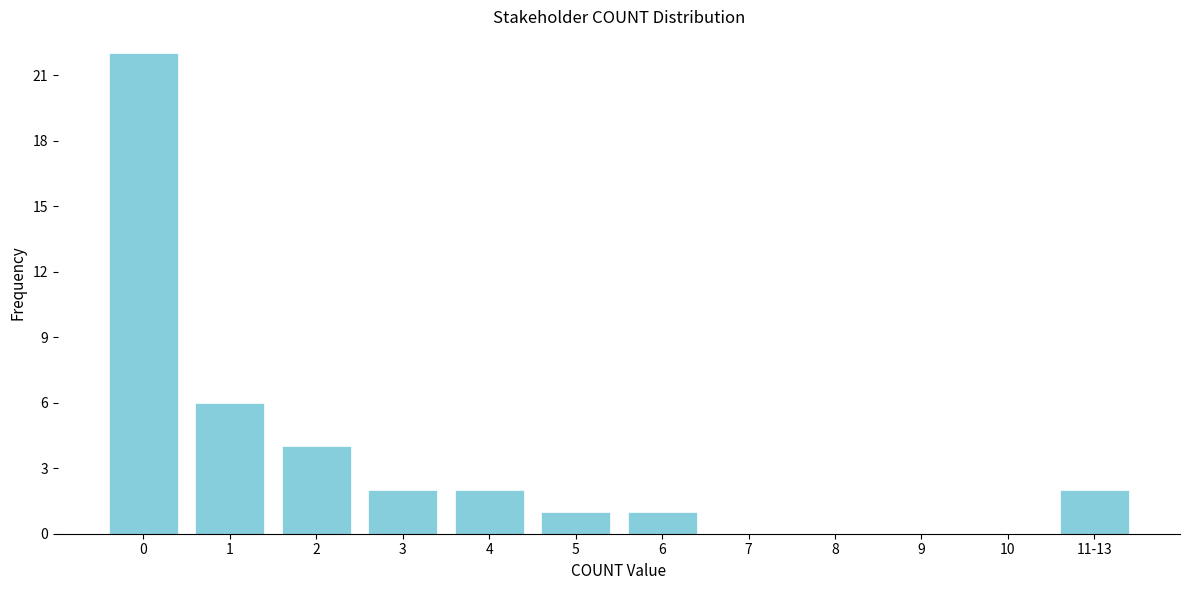

Reading left to right, transcribe all the data shown in this chart.

0=22	1=6	2=4	3=2	4=2	5=1	6=1	7=0	8=0	9=0	10=0	11-13=2